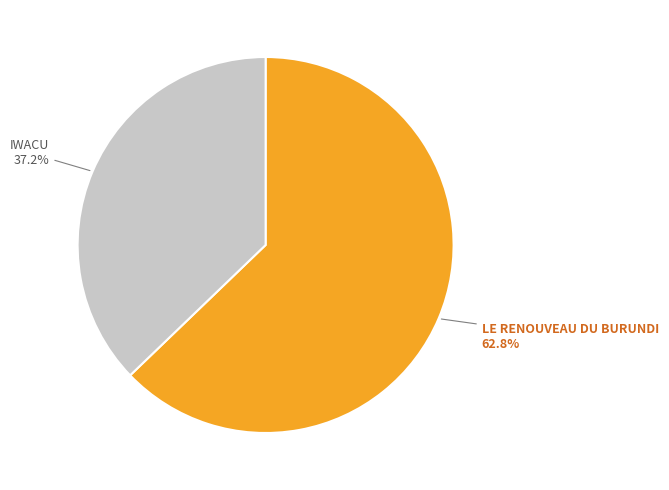

What is the ratio of the value at IWACU to the value at LE RENOUVEAU DU BURUNDI?

0.6